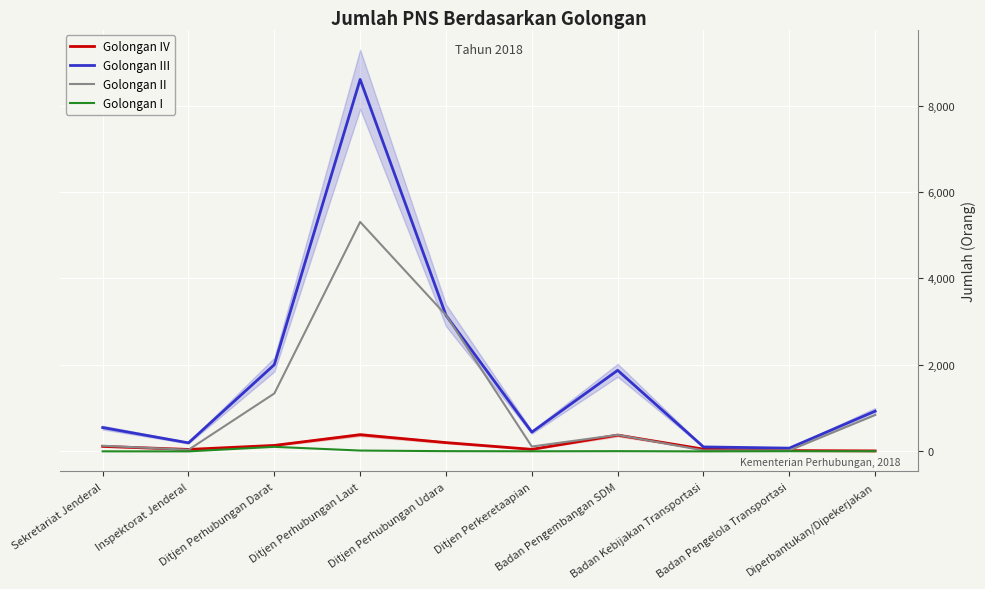

What is the spread (max minus min) of values at Ditjen Perhubungan Udara?

3147